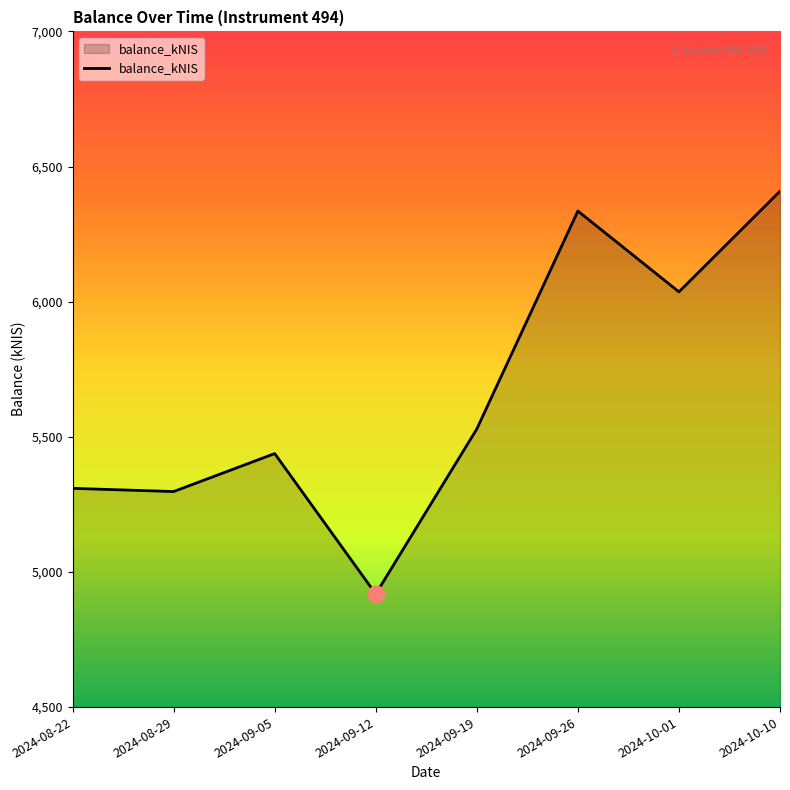

At which label is the value closest to 5663?

2024-09-19